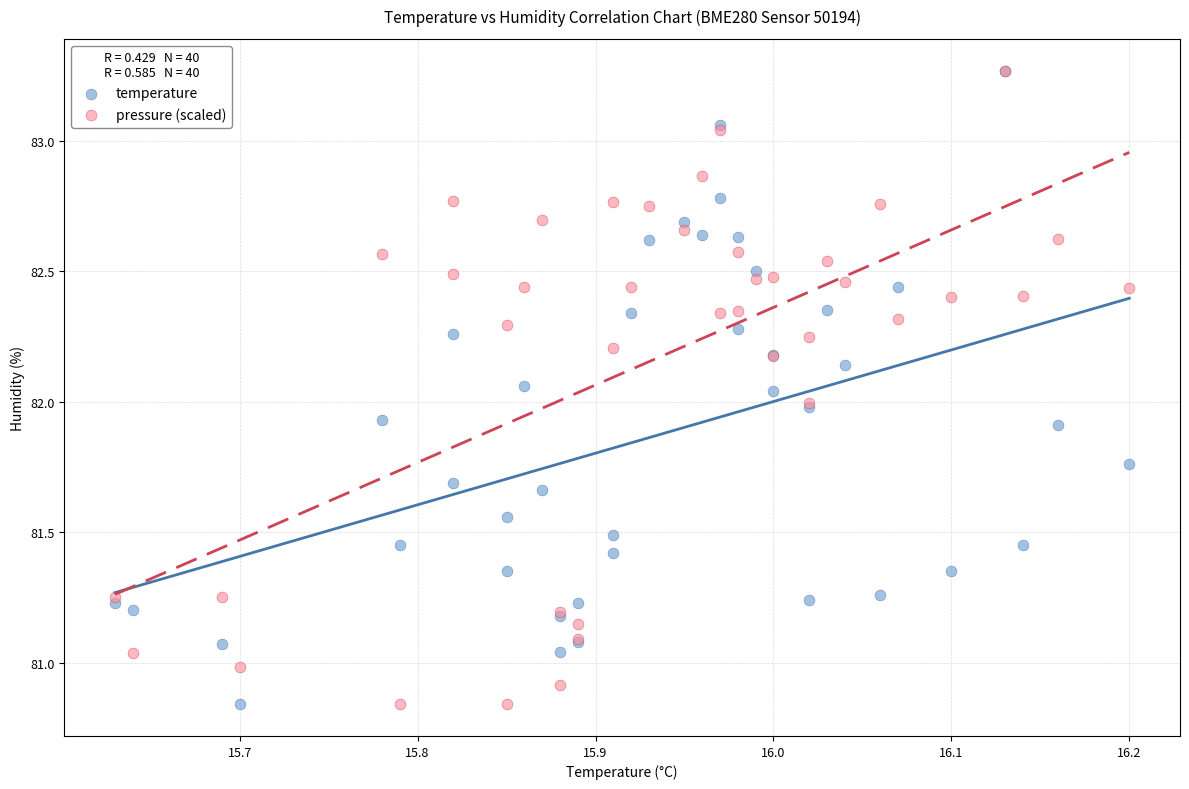

What are all the series names shown in the legend?

temperature, pressure (scaled)